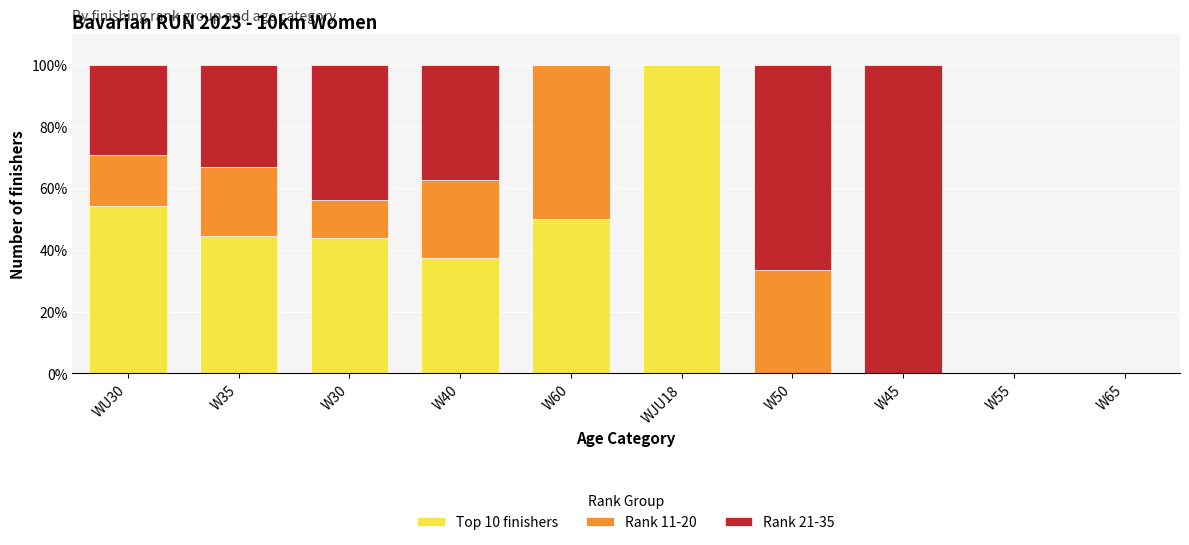

True or false: Top 10 finishers has a value of 43.2 at W65.

False